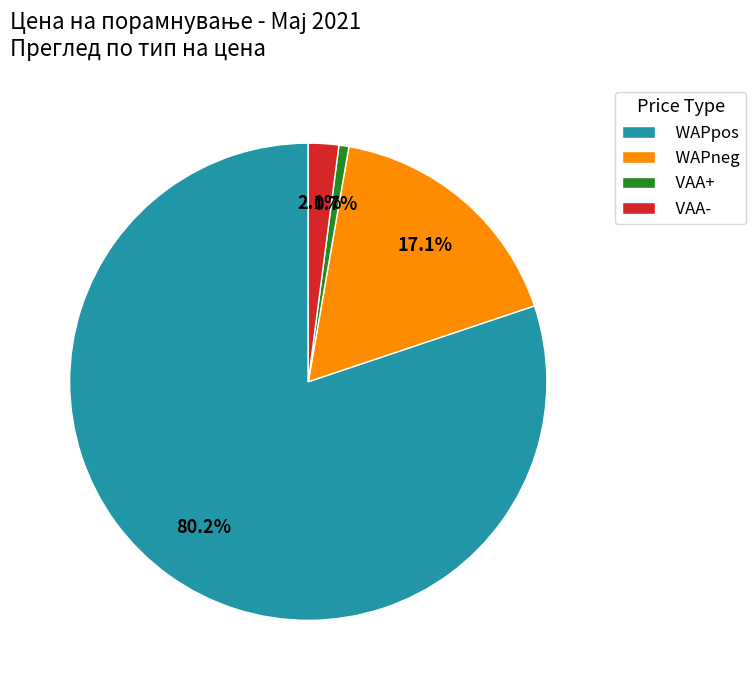

Rank the categories by value from lowest to highest.

VAA+, VAA-, WAPneg, WAPpos